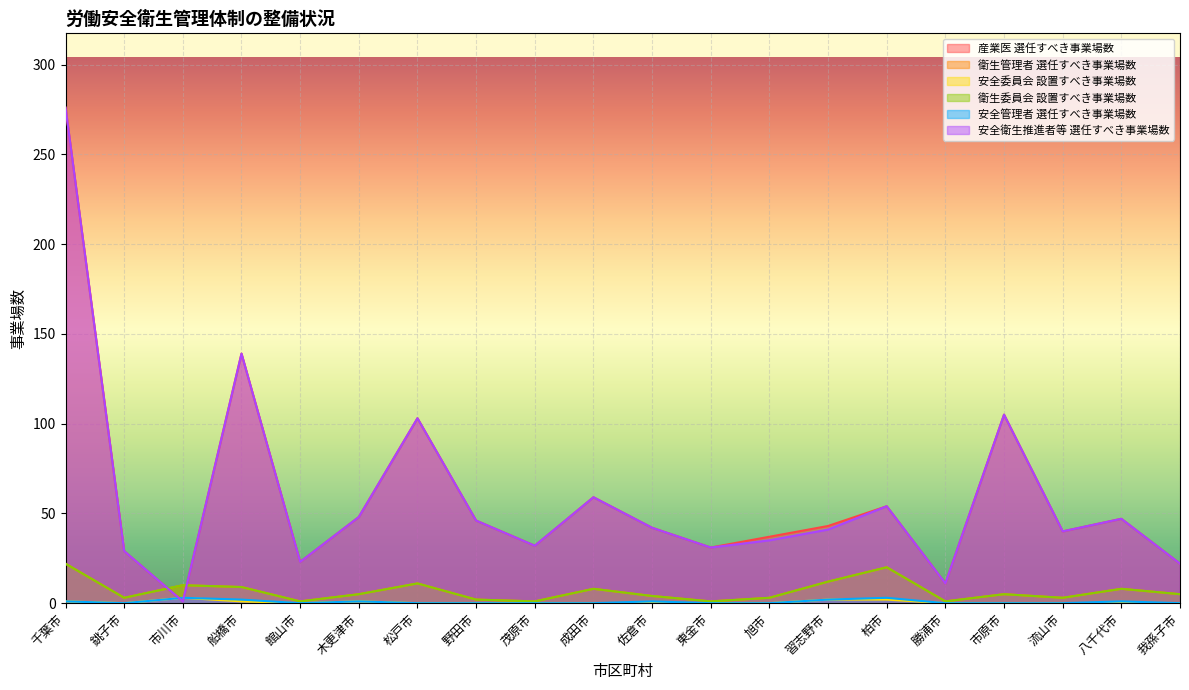

What value does the 衛生委員会 設置すべき事業場数 series have at 成田市?

8